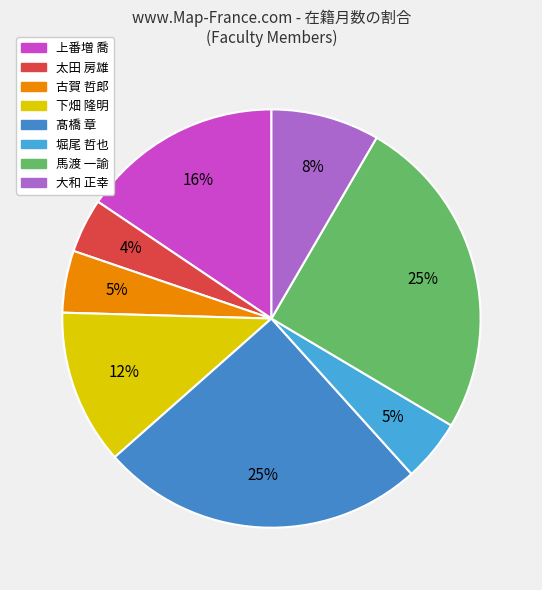

Count the number of slices in the pie.

8